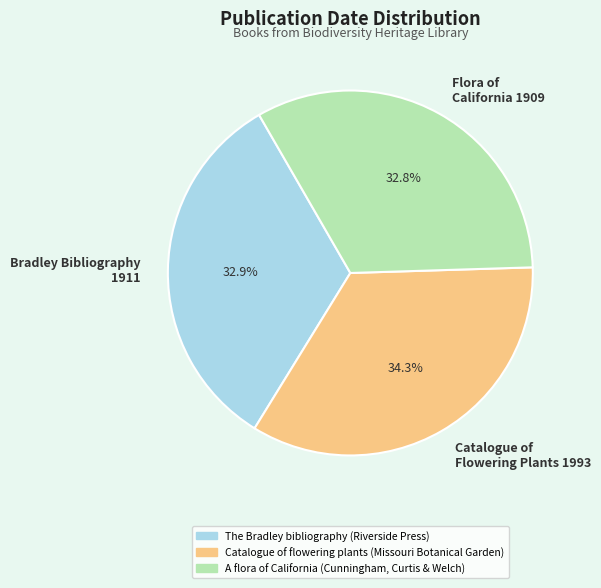

Combined, do Catalogue of Flowering Plants 1993 and Flora of California 1909 account for over 50%?

Yes